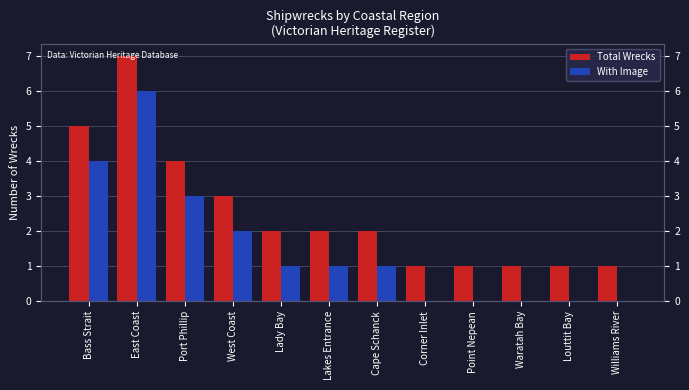

Where does the Total Wrecks series first go above 2?

Bass Strait